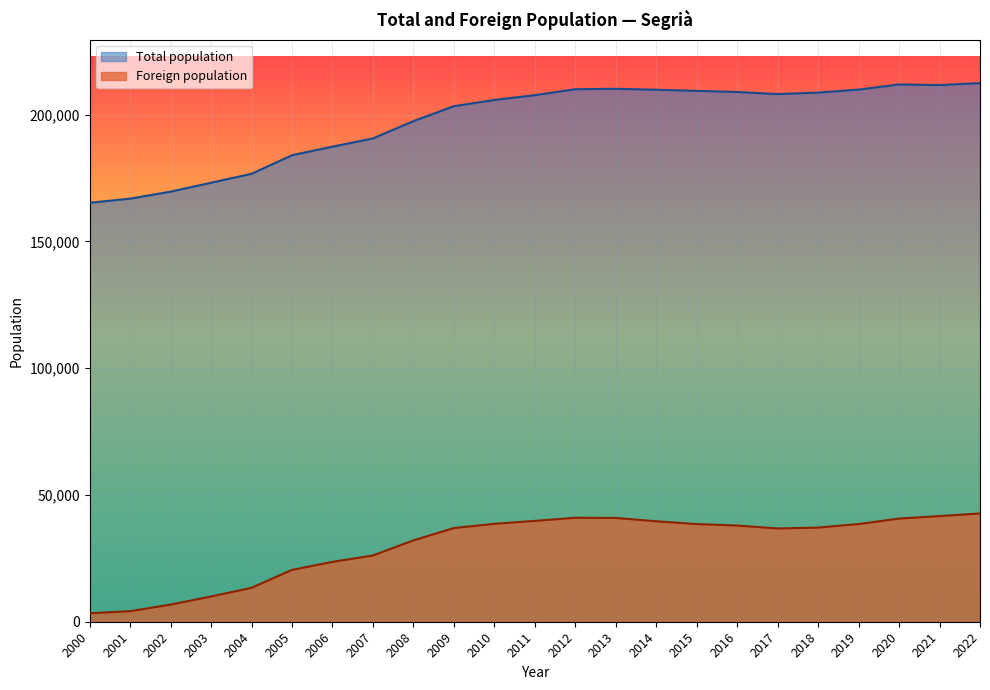

True or false: Foreign population and Total population cross at least once.

False